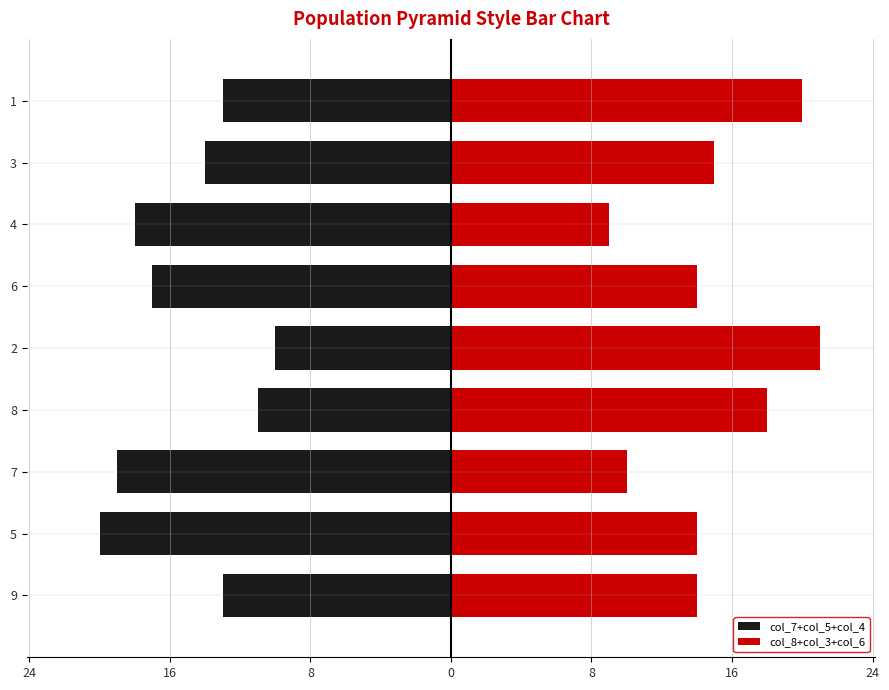

What is the lowest value of the col_7+col_5+col_4 series?

-20